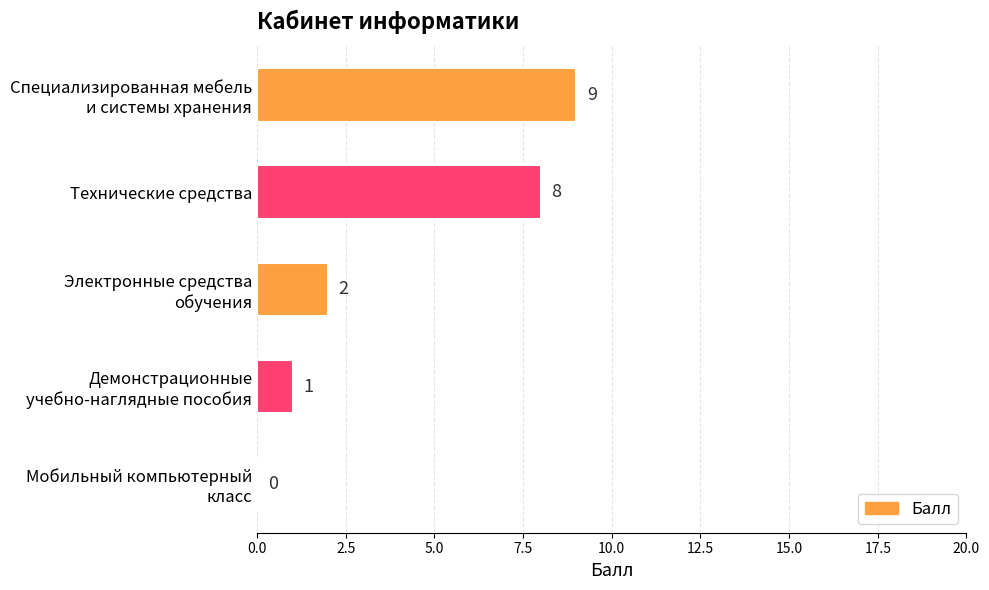

What is the sum of all values?

20